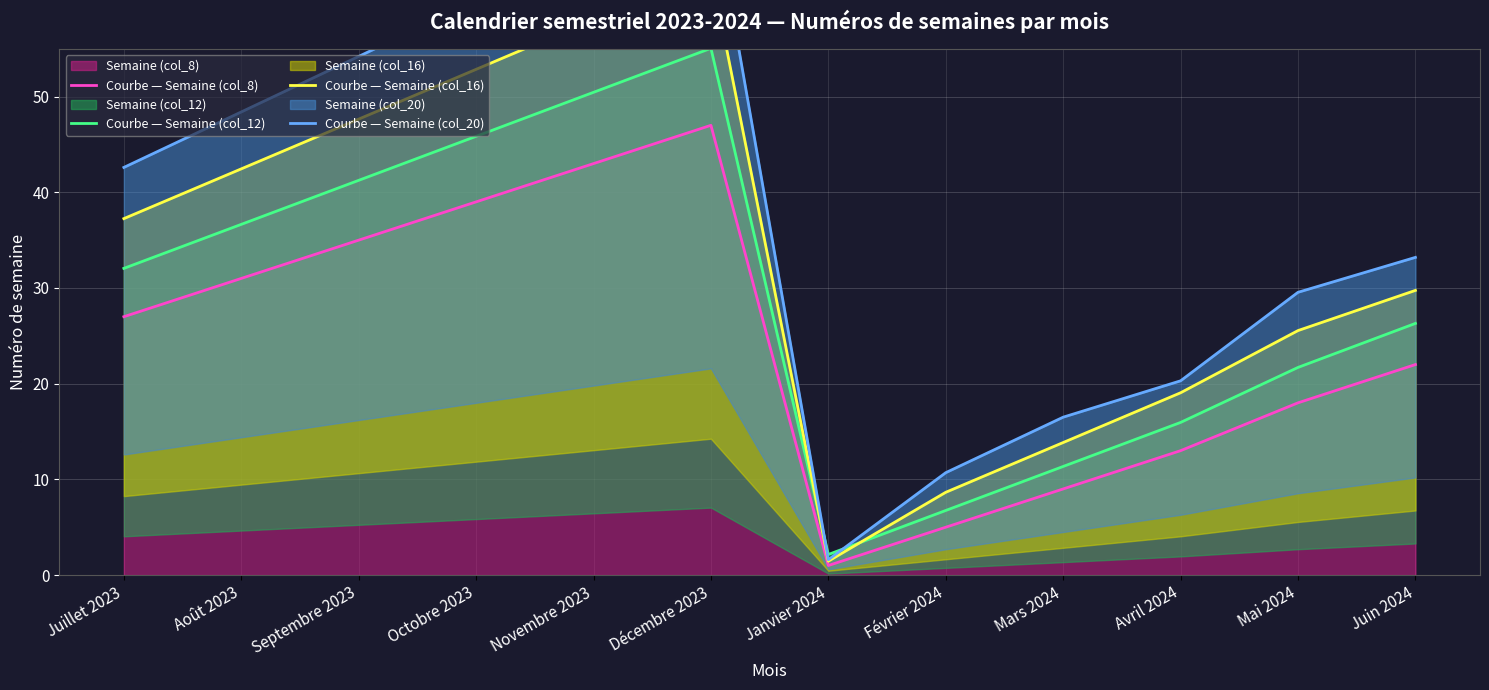

Where does the Courbe — Semaine (col_20) series first go above 42?

Juillet 2023